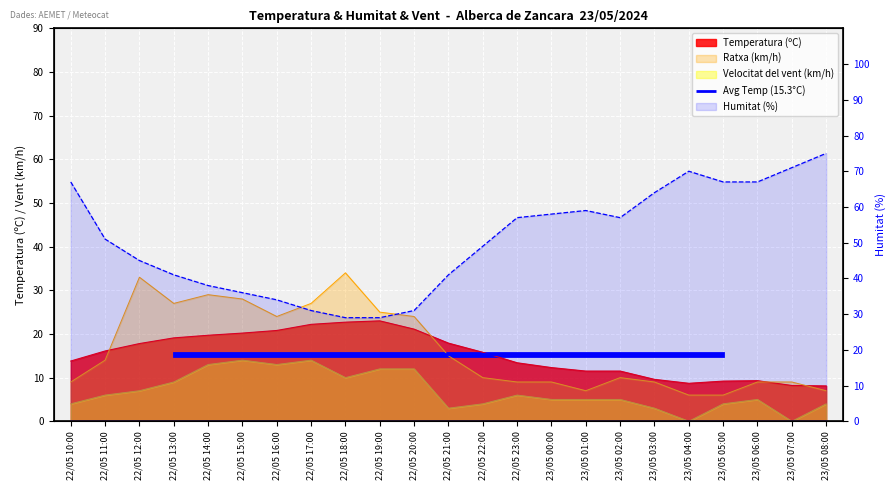

How many categories are shown in the chart?

23